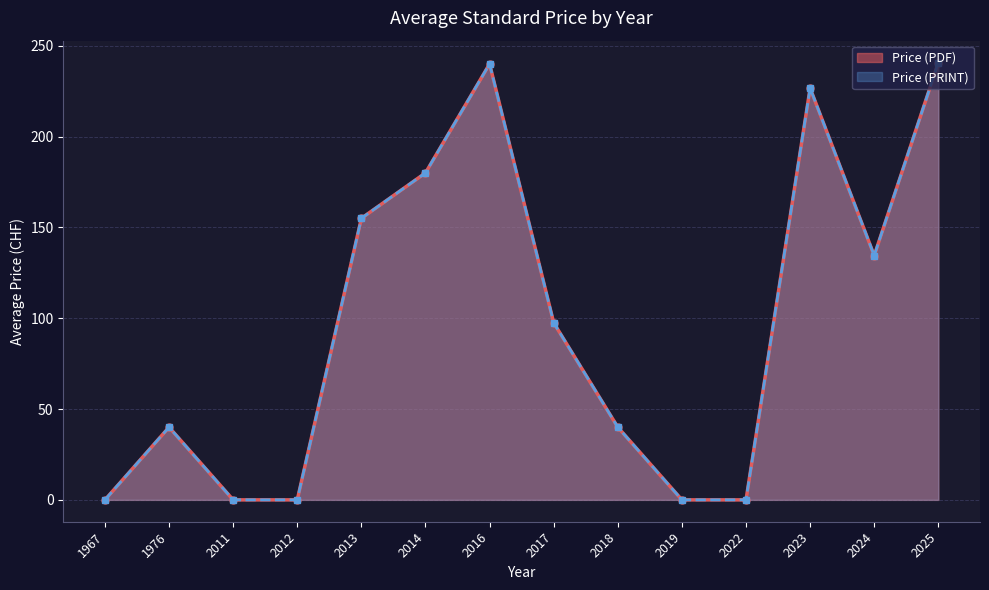

What is the difference between the second highest and second lowest values in the Price (PRINT) series?

185.0